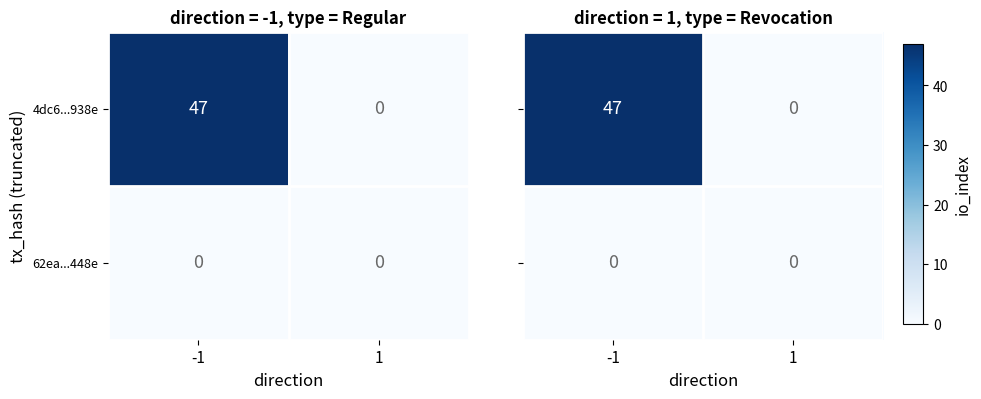

List the labels in order of 4dc6...938e value, smallest first.

1, -1